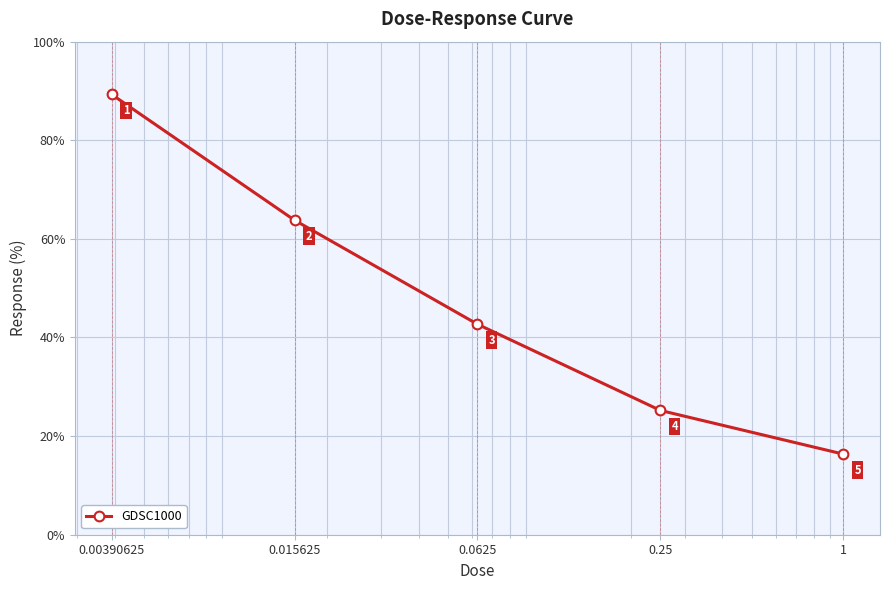

True or false: the data has more than 1 interior local peaks.

False